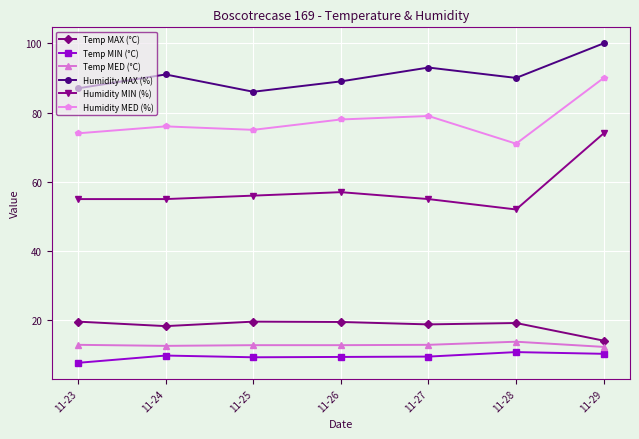

Rank the series at 11-28 from highest to lowest value.

Humidity MAX (%), Humidity MED (%), Humidity MIN (%), Temp MAX (°C), Temp MED (°C), Temp MIN (°C)